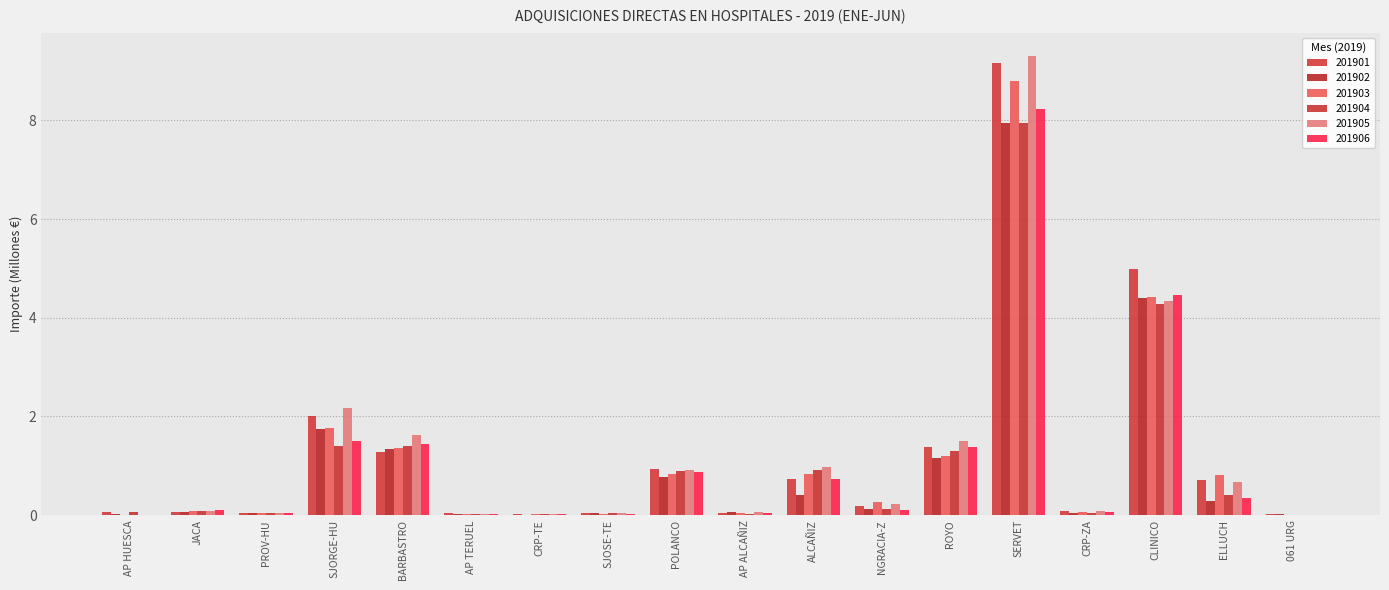

What are all the series names shown in the legend?

201901, 201902, 201903, 201904, 201905, 201906